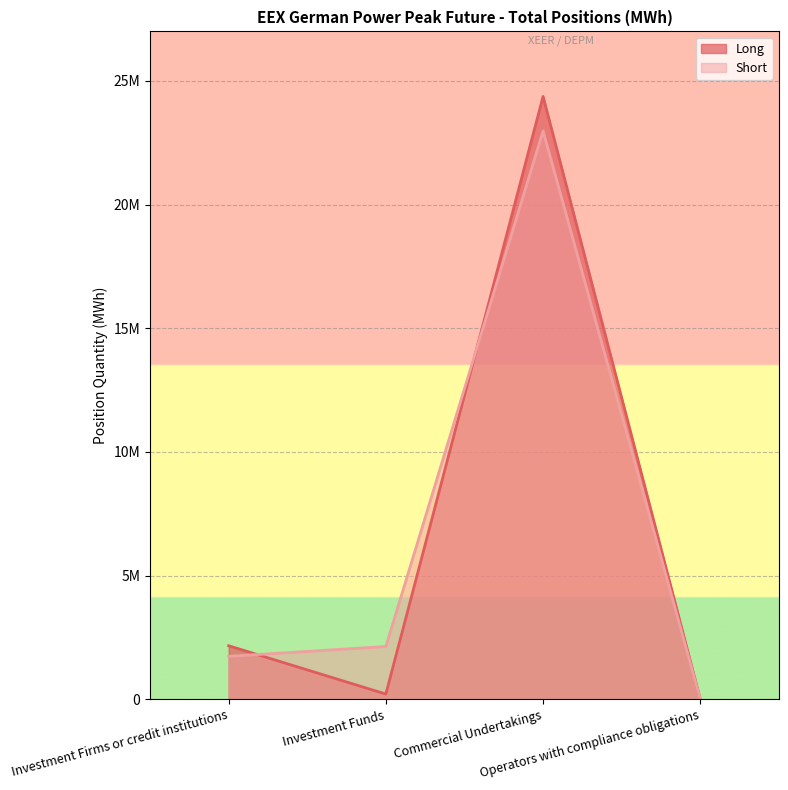

What is the label of the 1st point from the right?

Operators with compliance obligations